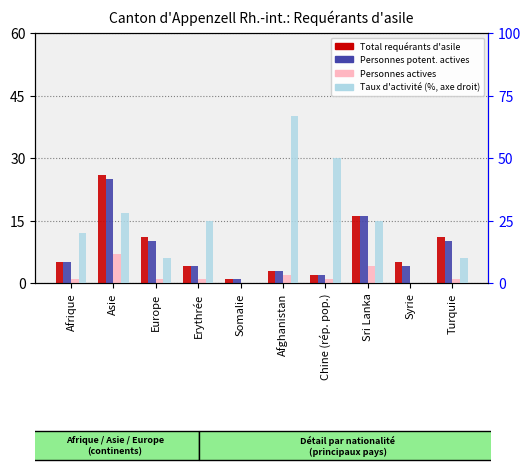

Reading left to right, list all the values displayed in this chart.

Total requérants d'asile: Afrique=5.0	Asie=26.0	Europe=11.0	Erythrée=4.0	Somalie=1.0	Afghanistan=3.0	Chine (rép. pop.)=2.0	Sri Lanka=16.0	Syrie=5.0	Turquie=11.0
Personnes potentiellement actives: Afrique=5.0	Asie=25.0	Europe=10.0	Erythrée=4.0	Somalie=1.0	Afghanistan=3.0	Chine (rép. pop.)=2.0	Sri Lanka=16.0	Syrie=4.0	Turquie=10.0
Personnes actives: Afrique=1.0	Asie=7.0	Europe=1.0	Erythrée=1.0	Somalie=0.0	Afghanistan=2.0	Chine (rép. pop.)=1.0	Sri Lanka=4.0	Syrie=0.0	Turquie=1.0
Taux d'activité: Afrique=20.0	Asie=28.0	Europe=10.0	Erythrée=25.0	Somalie=0.0	Afghanistan=66.7	Chine (rép. pop.)=50.0	Sri Lanka=25.0	Syrie=0.0	Turquie=10.0